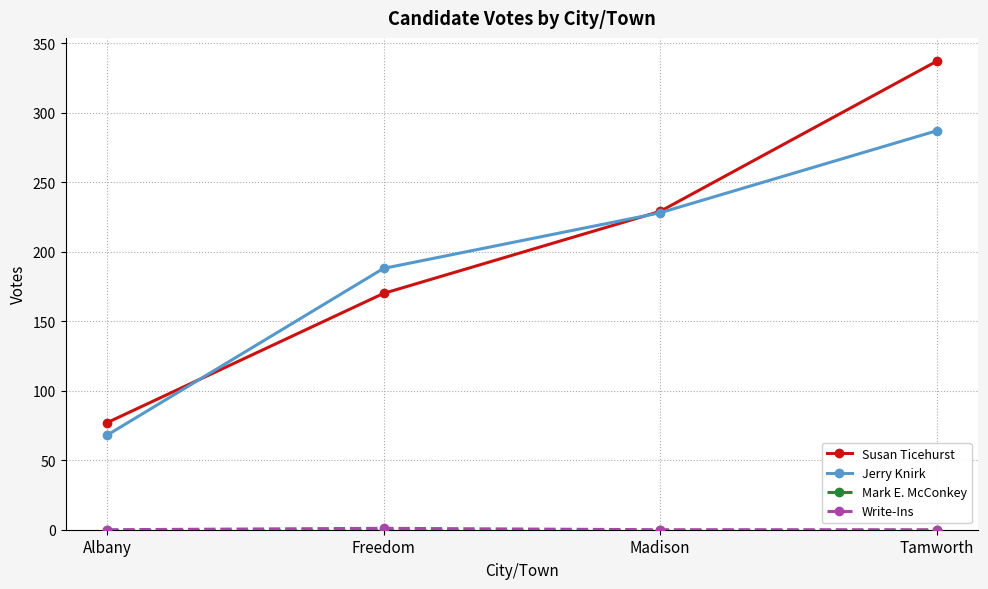

Which series changed the most between Madison and Tamworth?

Susan Ticehurst